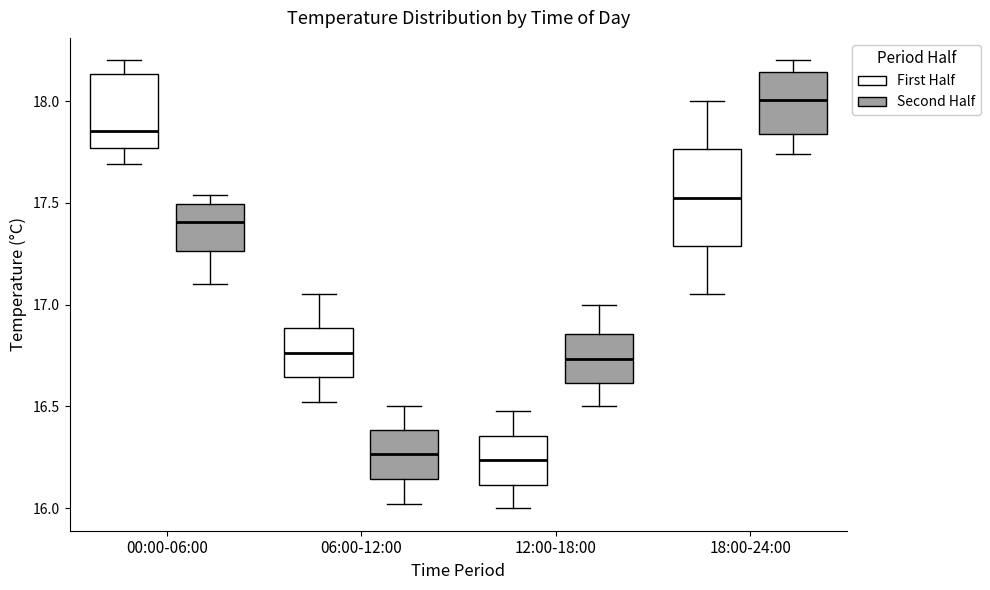

Which box is the tallest, from its lower edge to its upper edge?

18:00-24:00 (First Half)